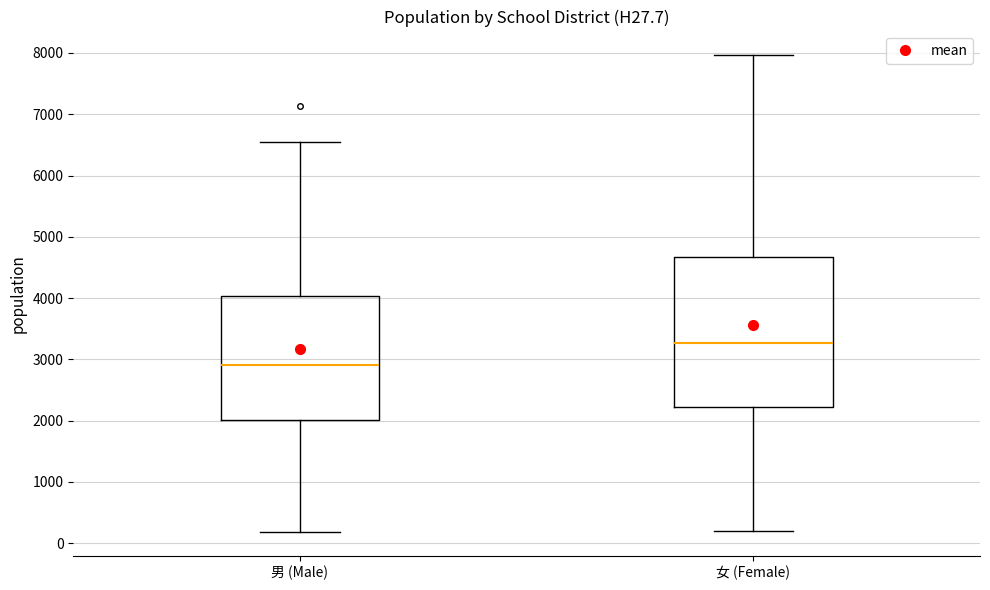

Reading left to right, read every box against the y-axis: the position of its median line, the range the box covers, and the ends of its whiskers. The values are not printed on the chart, so give them approximately, as read against the axis.

男 (Male): median 2900, box 2000 to 4000, whiskers 200 to 6500
女 (Female): median 3300, box 2200 to 4700, whiskers 200 to 8000